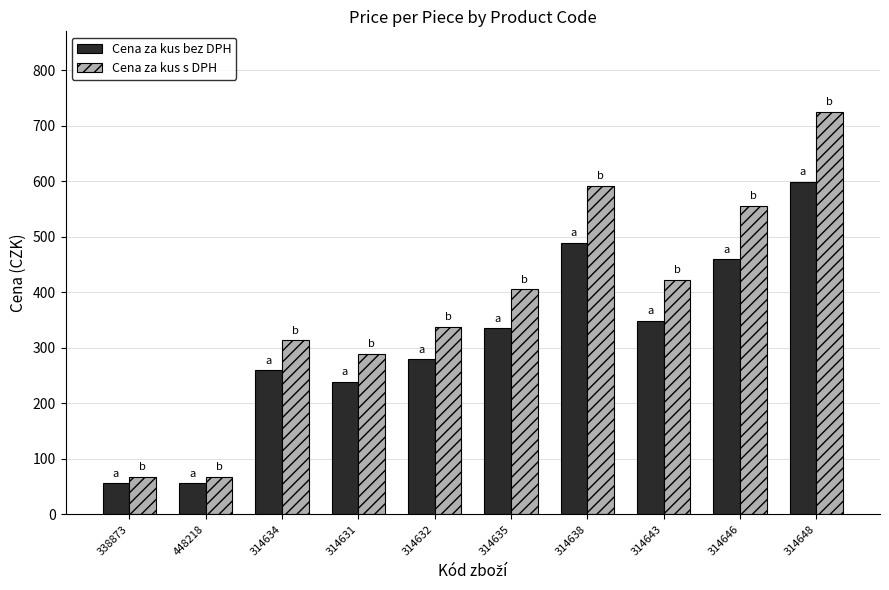

What is the lowest value of the Cena za kus s DPH series?

67.6